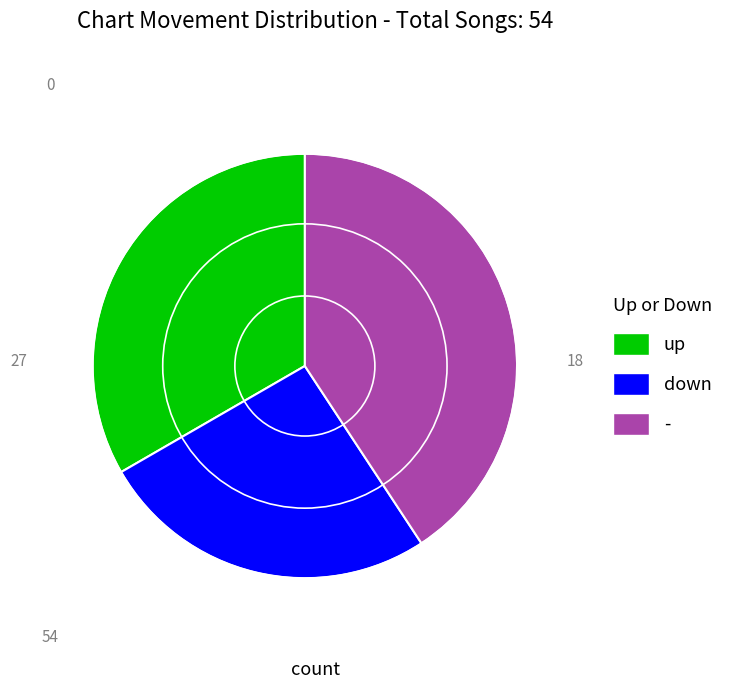

Between up and down, which is larger?

up